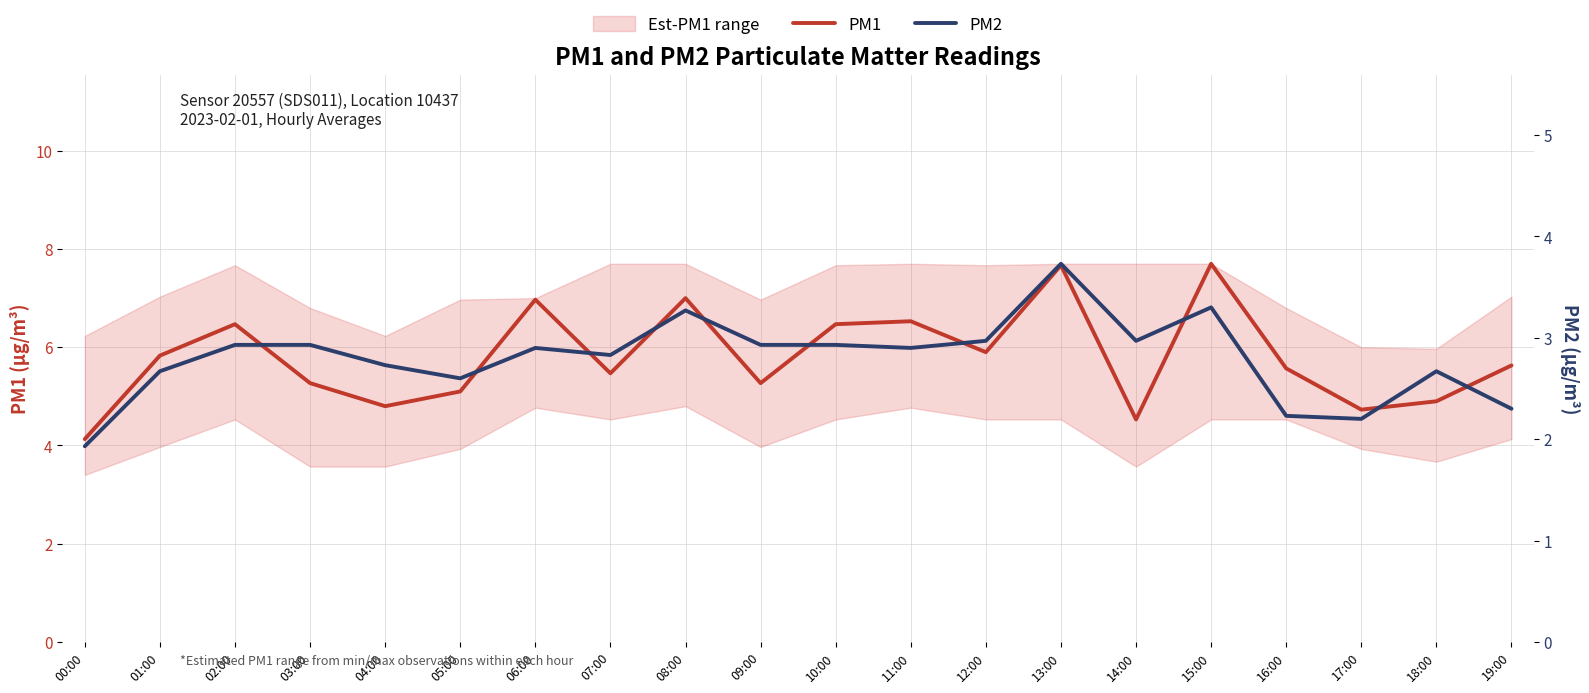

True or false: PM2 and PM1 intersect in this chart.

False